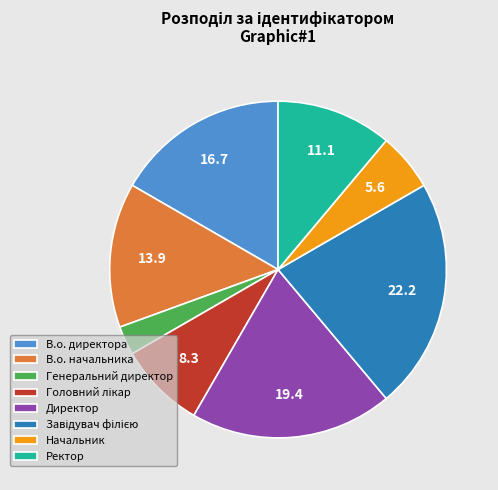

Is it true that Директор is 19% of the pie?

True